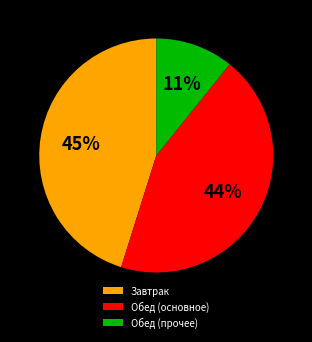

How many slices are in this pie chart?

3